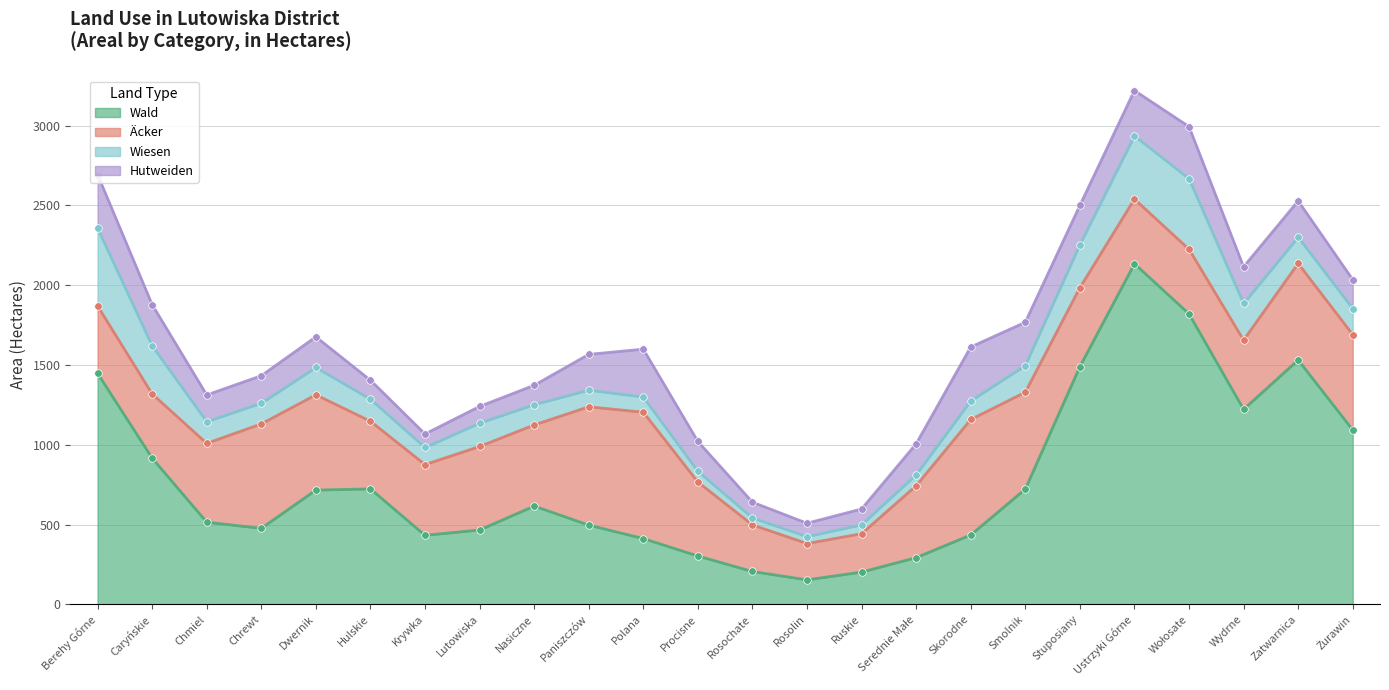

Which series has the largest total across all categories?

Wald